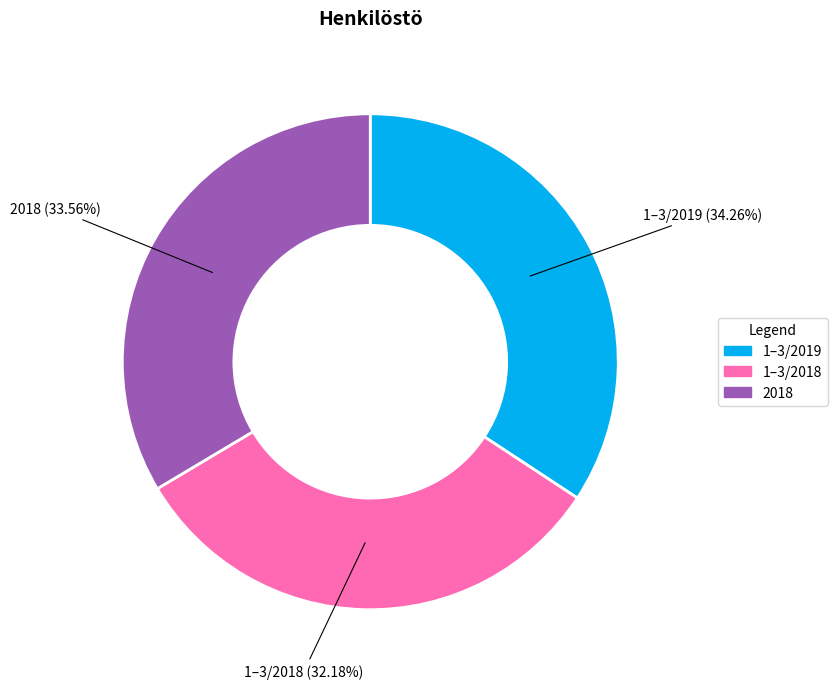

To the nearest percent, what portion does 1–3/2019 represent?

34%